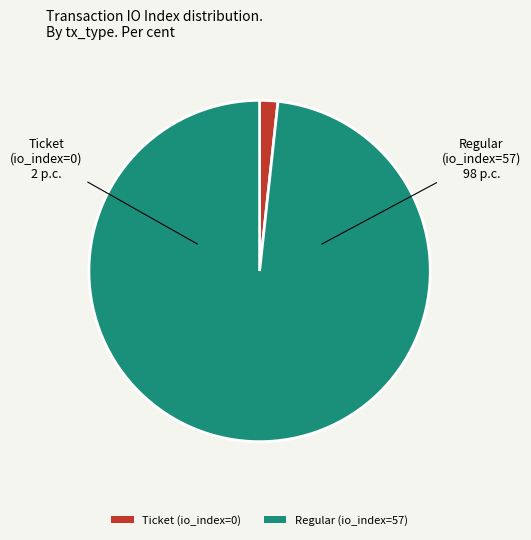

Rank the categories by value from highest to lowest.

Regular (io_index=57), Ticket (io_index=0)